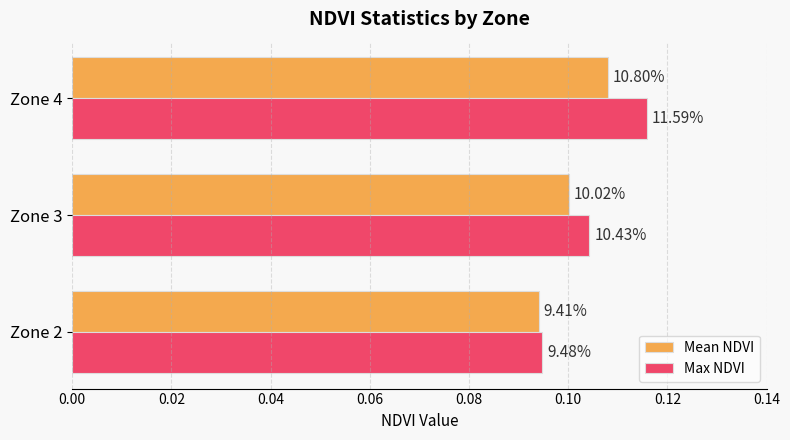

What are all the series names shown in the legend?

Mean NDVI, Max NDVI